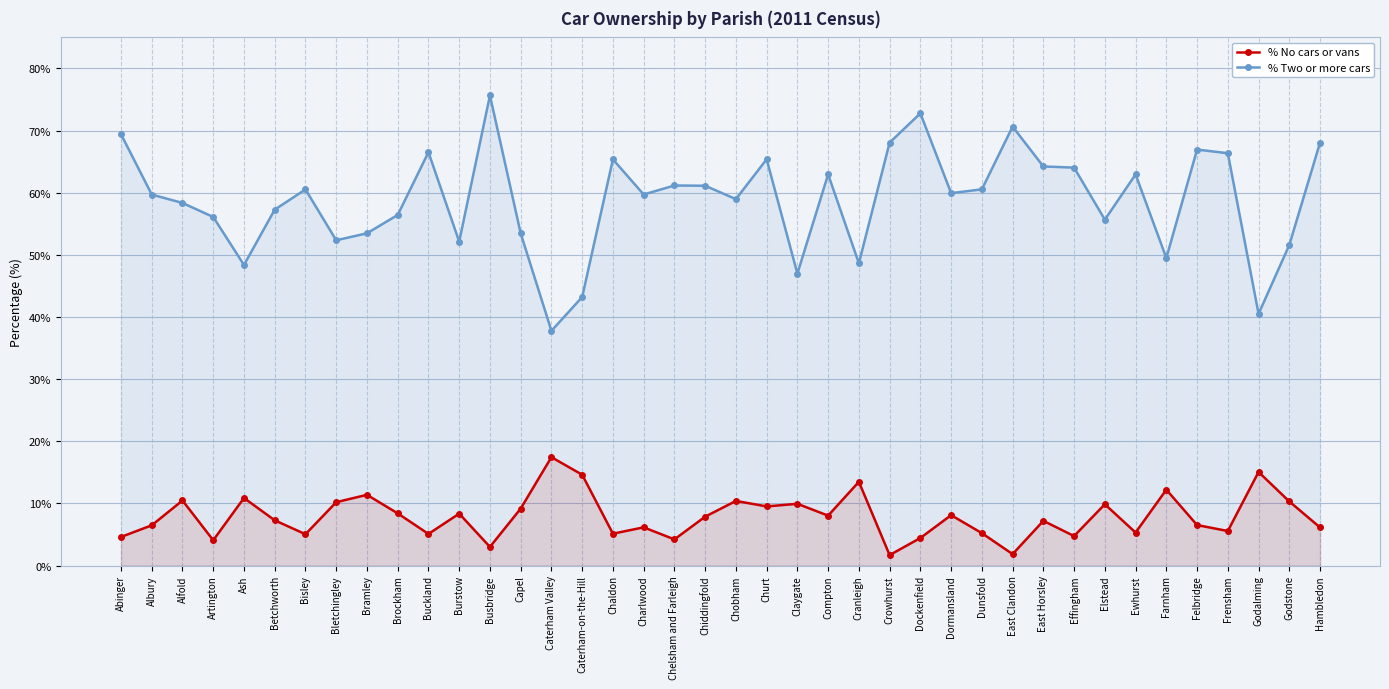

Rank the series by their maximum value, from highest to lowest.

% Two or more cars, % No cars or vans